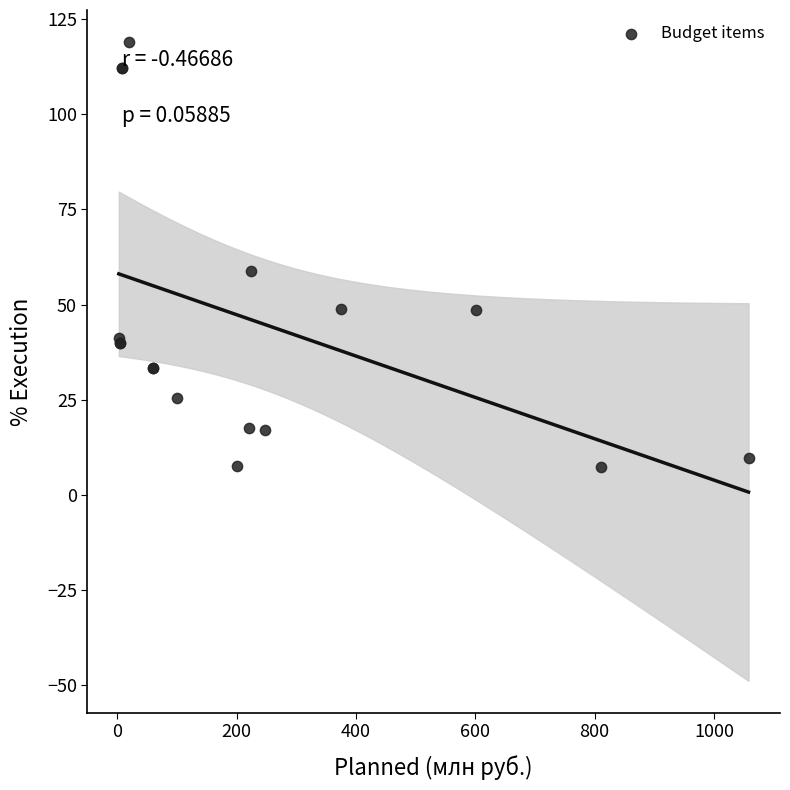

What Y value in the scatter plot is closest to 63?

58.7